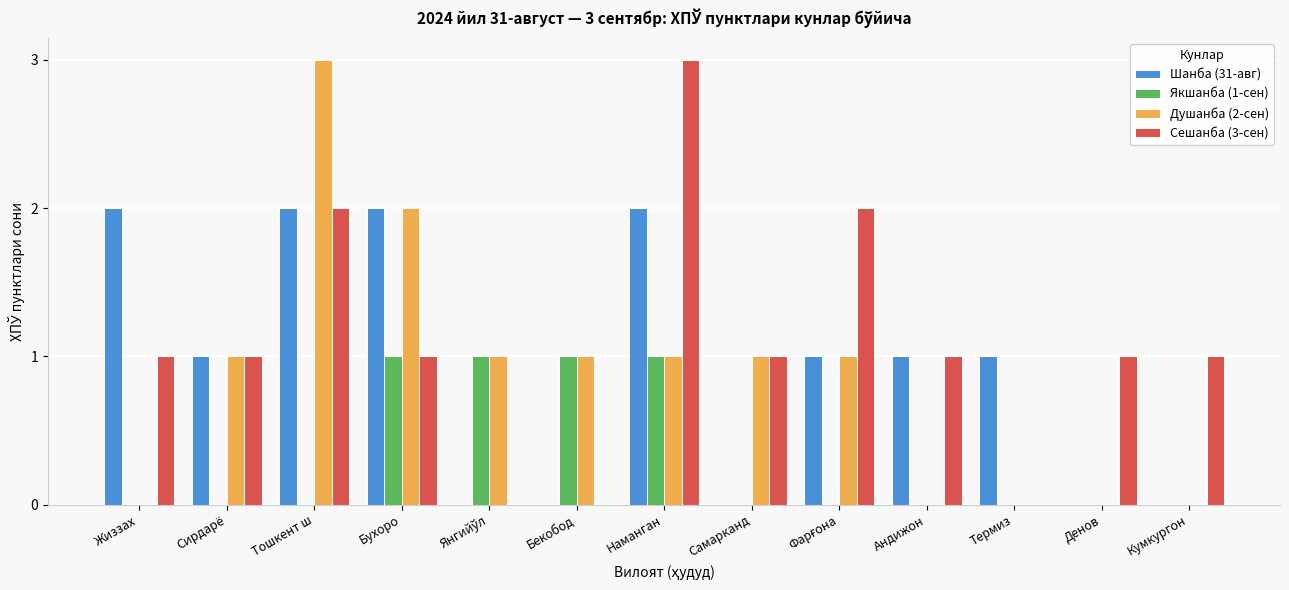

The Сешанба (3-сен) series shows 0 at Бекобод. True or false?

True